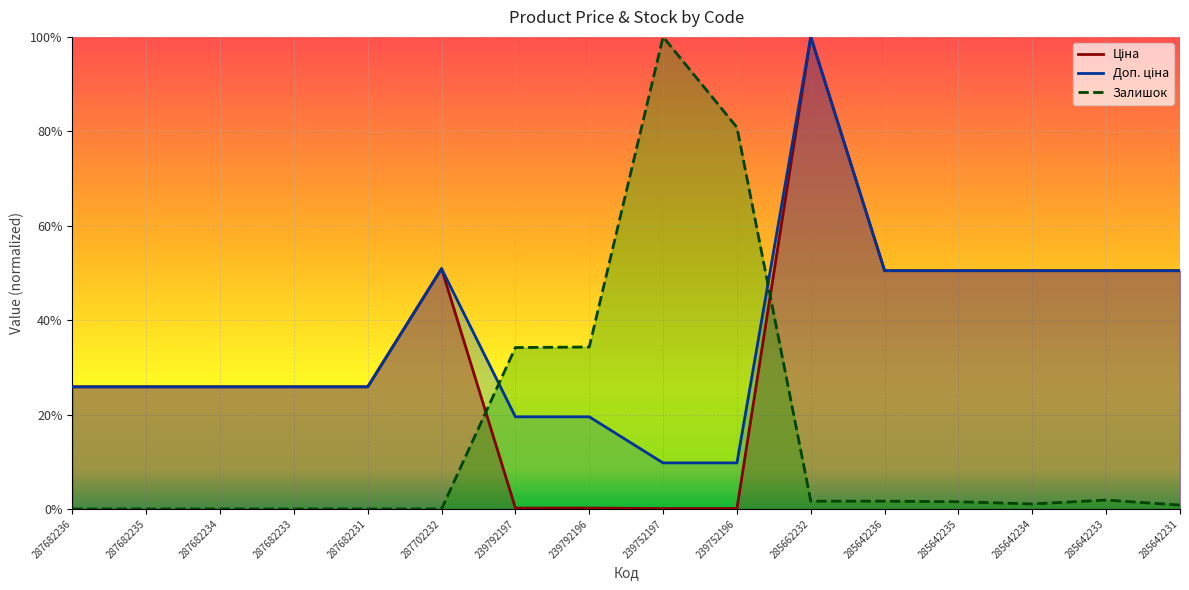

At which label is Залишок closest to 0?

287682236